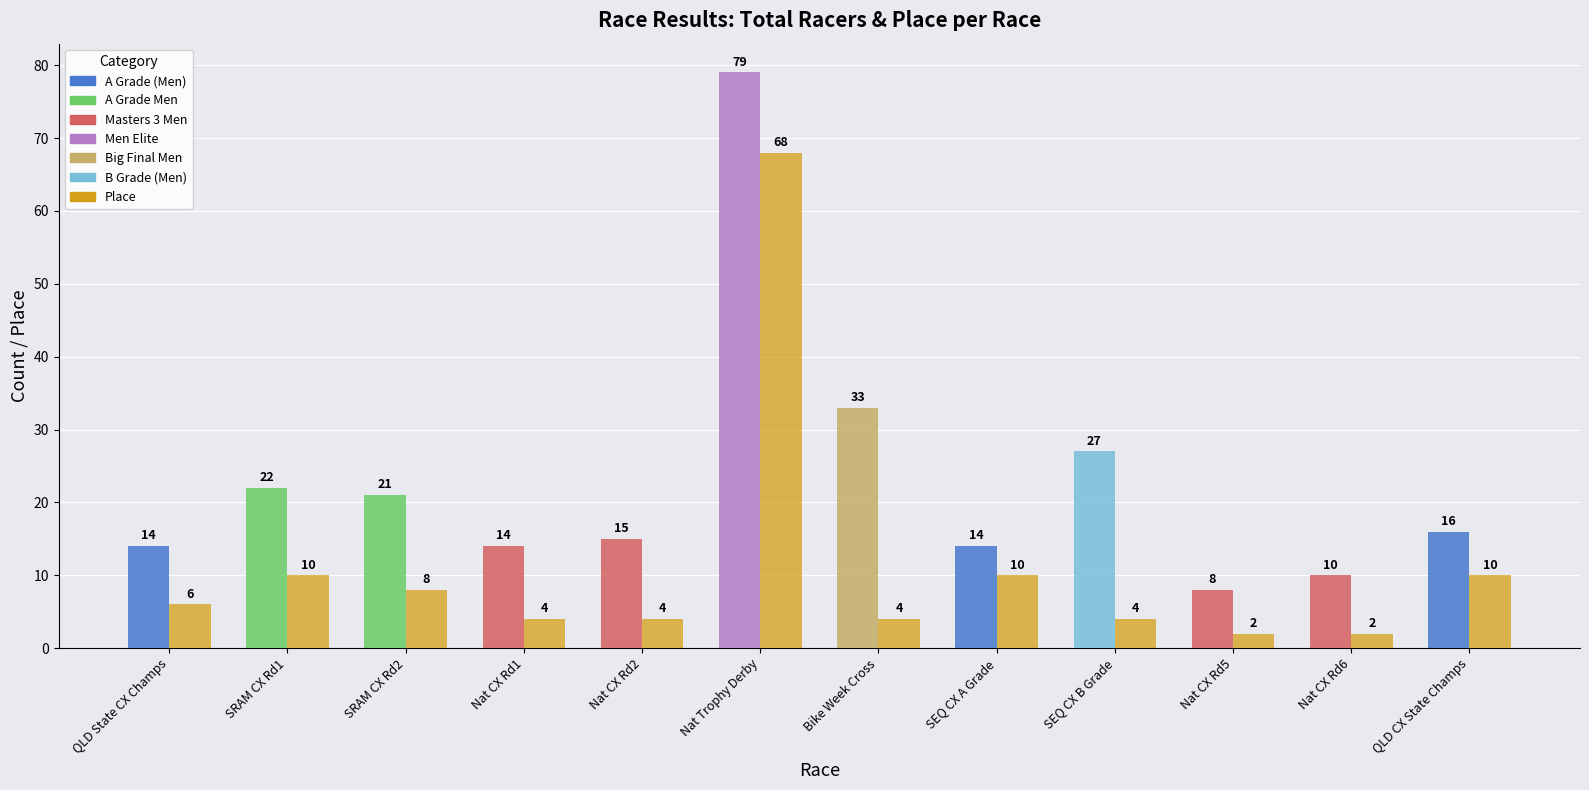

What is the difference between the highest and lowest values at Nat Trophy Derby?

11